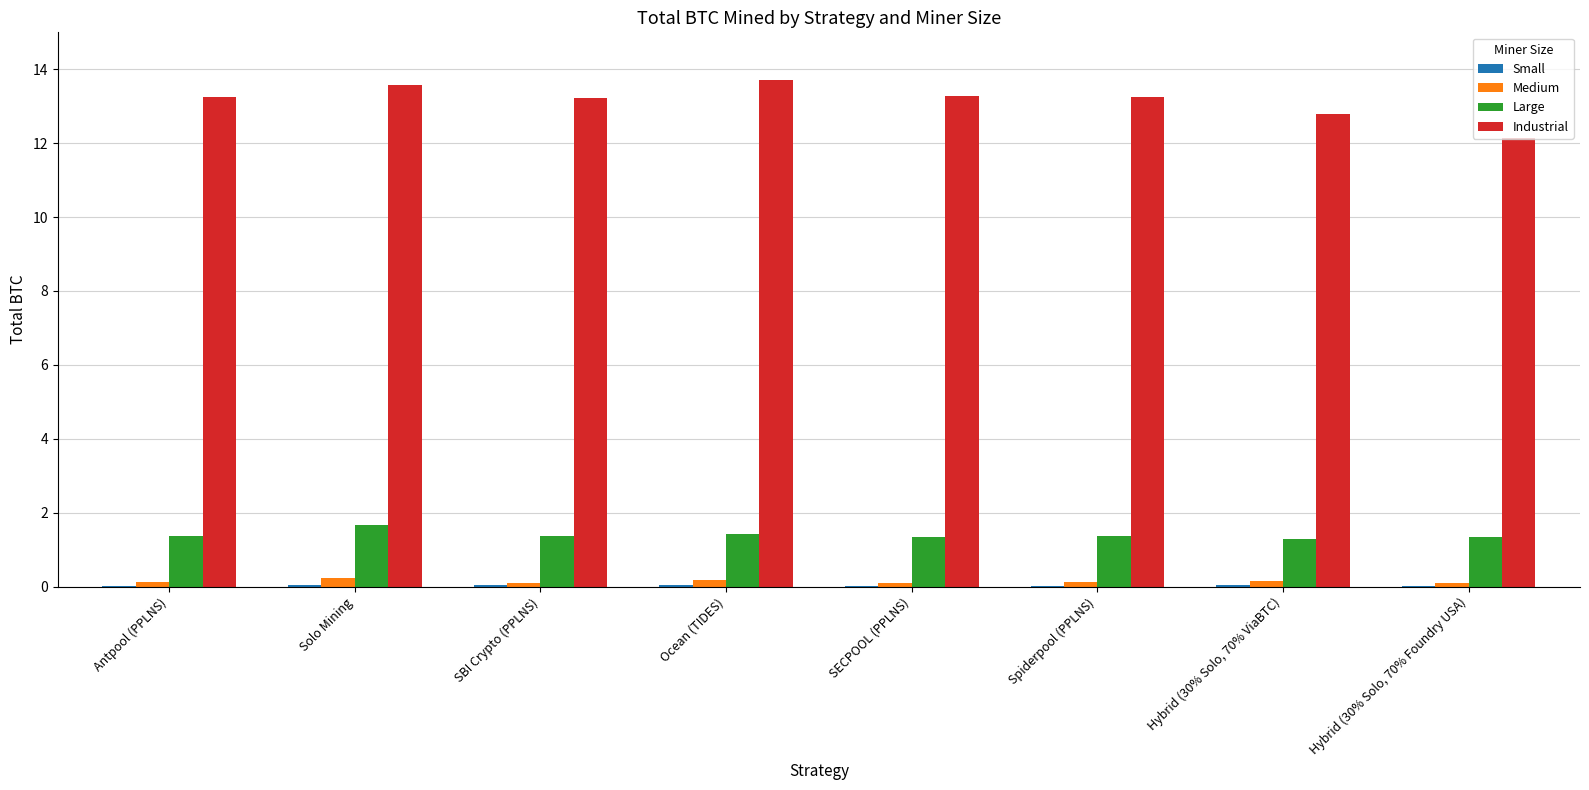

Between Solo Mining and Hybrid (30% Solo, 70% Foundry USA), which series saw the biggest shift?

Industrial